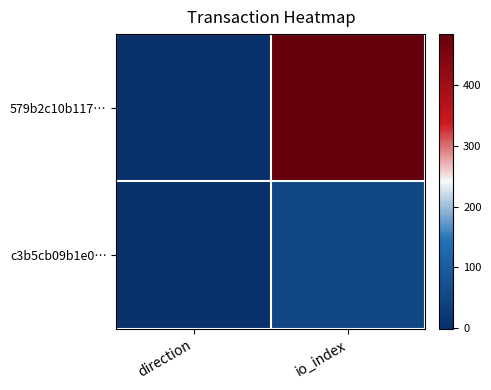

Which series has the largest total across all categories?

579b2c10b117…